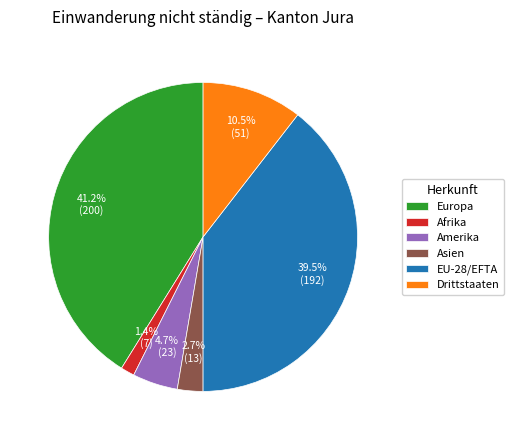

Is there a majority slice in this chart?

No